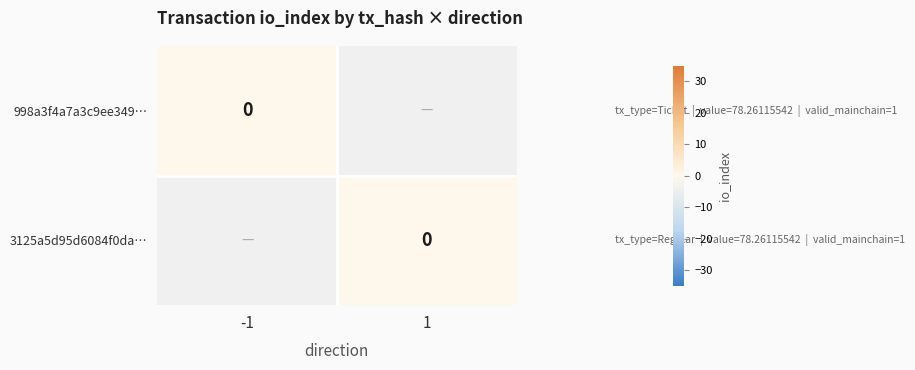

The value of 998a3f4a7a3c9ee349… at 1 is 0. True or false?

True